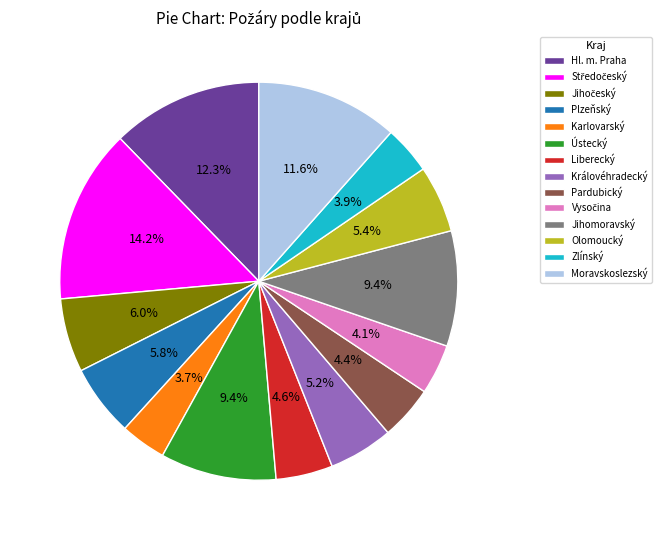

Approximately how many times larger is the value at Pardubický compared to Zlínský?

1.1